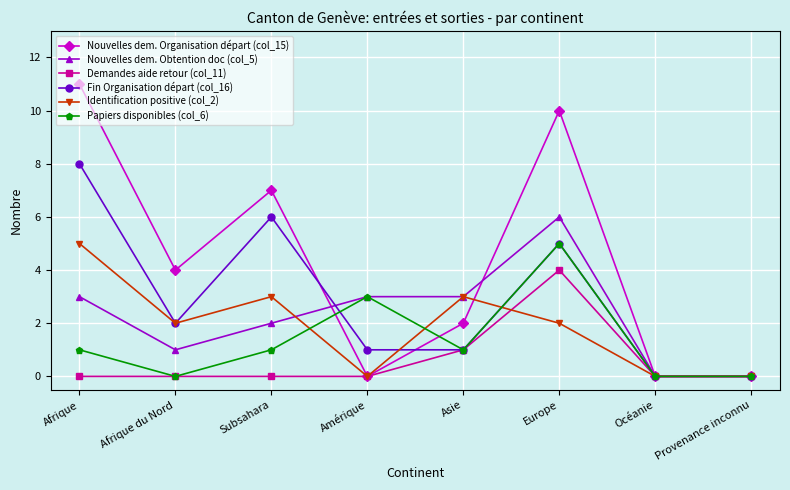

What is the sum of the Nouvelles dem. Organisation départ (col_15) values at Provenance inconnu and Subsahara?

7